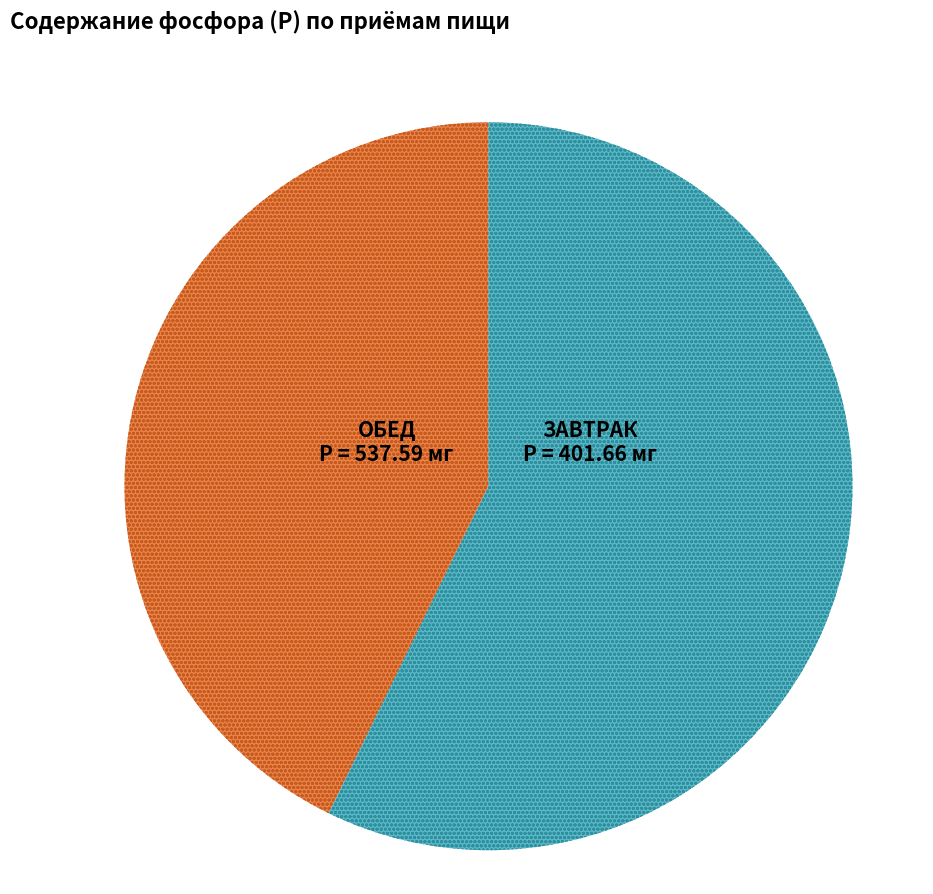

Is there any slice that represents more than half of the pie?

Yes